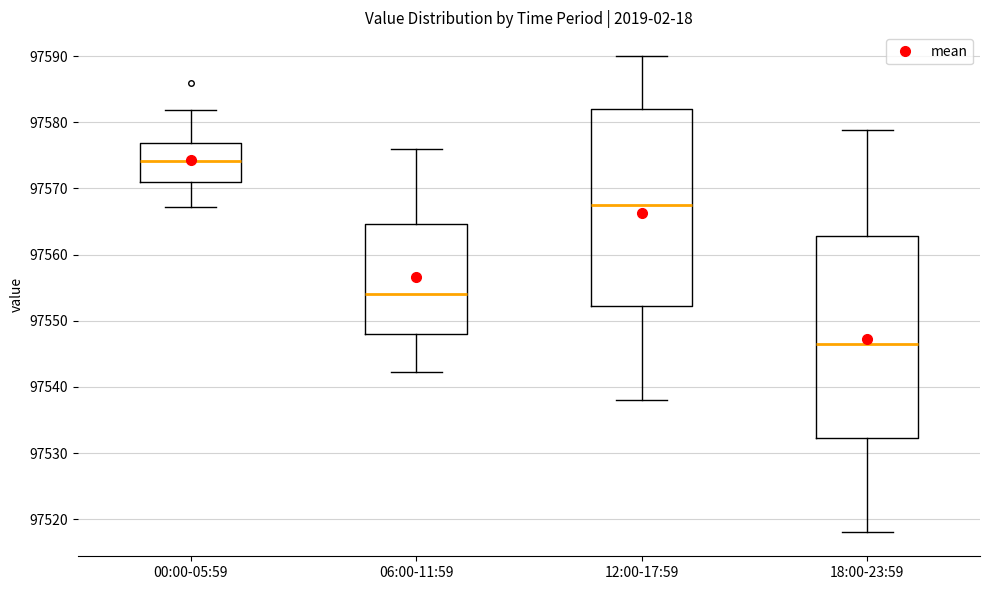

Reading left to right, read every box against the y-axis: the position of its median line, the range the box covers, and the ends of its whiskers. The values are not printed on the chart, so give them approximately, as read against the axis.

00:00-05:59: median 97574, box 97571 to 97577, whiskers 97567 to 97582
06:00-11:59: median 97554, box 97548 to 97565, whiskers 97542 to 97576
12:00-17:59: median 97568, box 97552 to 97582, whiskers 97538 to 97590
18:00-23:59: median 97547, box 97532 to 97563, whiskers 97518 to 97579